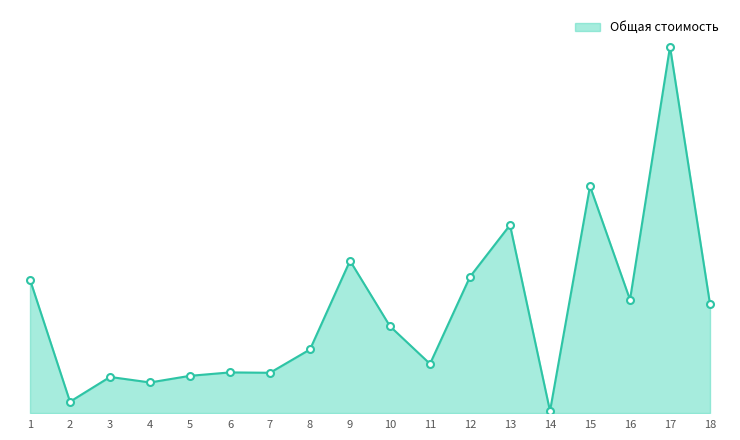

Does the chart display data point markers on the line(s)?

No